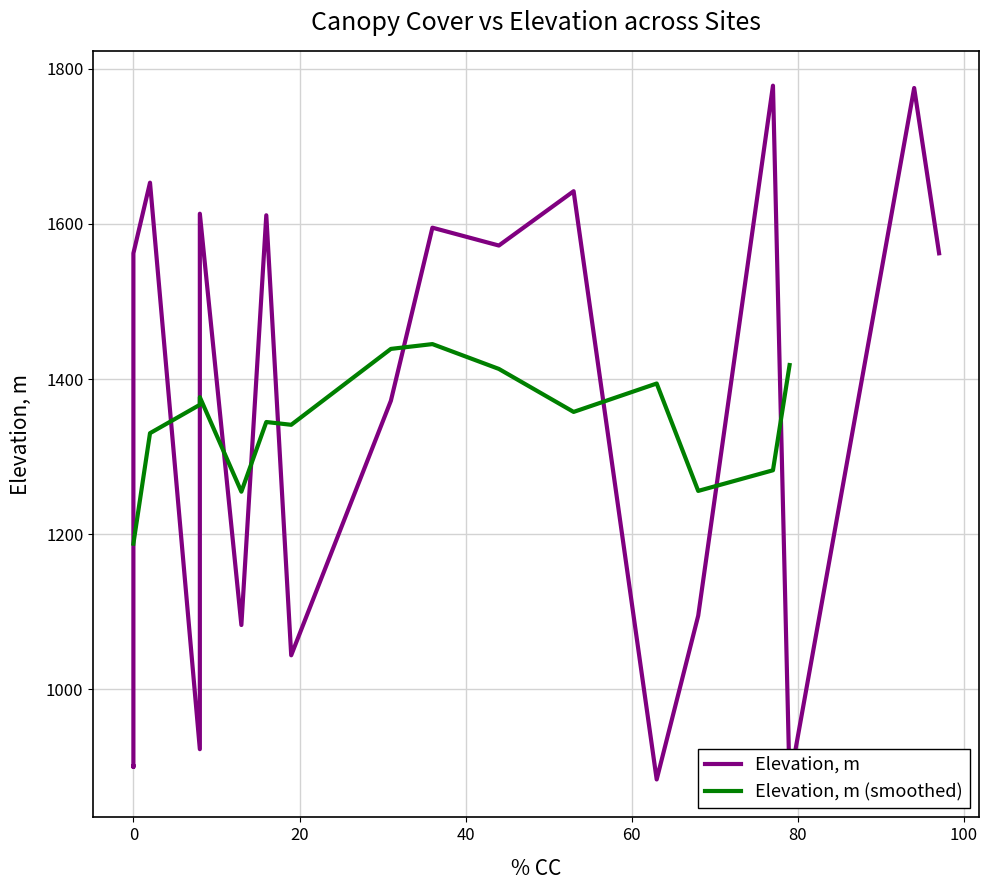

Is it true that % CC equals 36 at Wuchichi?

True